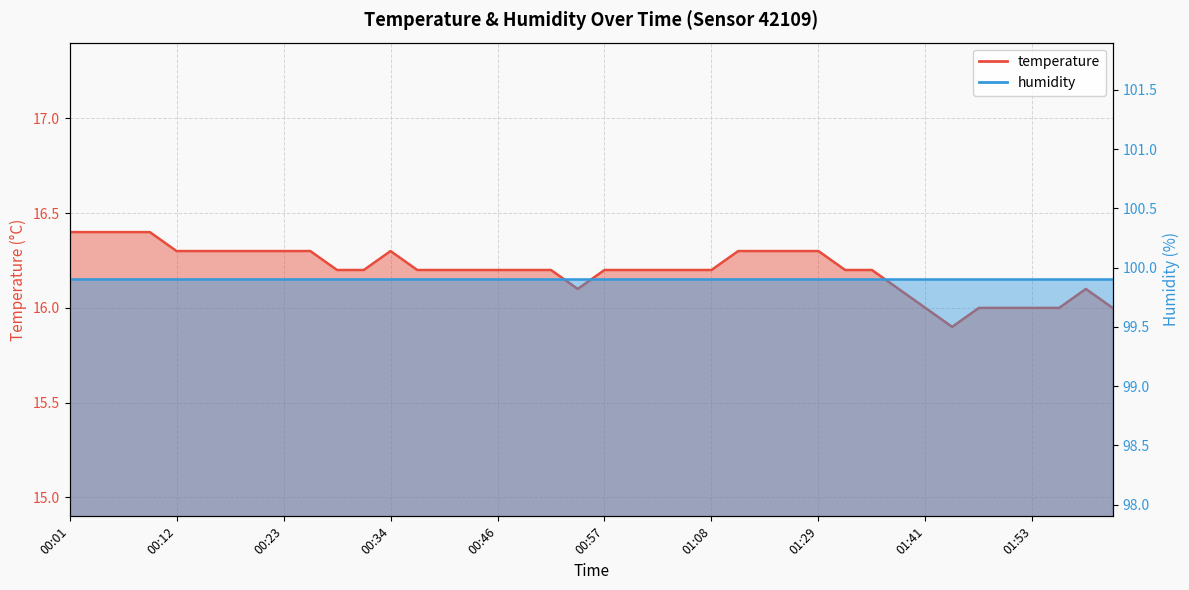

Reading left to right, list all the values displayed in this chart.

16.4	16.4	16.4	16.4	16.3	16.3	16.3	16.3	16.3	16.3	16.2	16.2	16.3	16.2	16.2	16.2	16.2	16.2	16.2	16.1	16.2	16.2	16.2	16.2	16.2	16.3	16.3	16.3	16.3	16.2	16.2	16.1	16.0	15.9	16.0	16.0	16.0	16.0	16.1	16.0